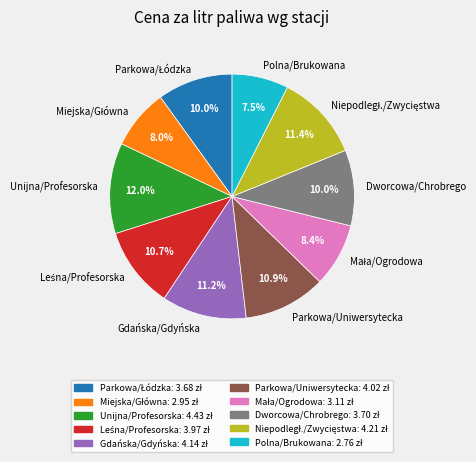

Is the sum of Gdańska/Gdyńska and Dworcowa/Chrobrego greater than half?

No